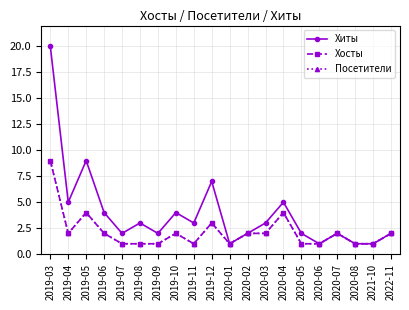

How many interior local peaks does the Посетители series have?

5